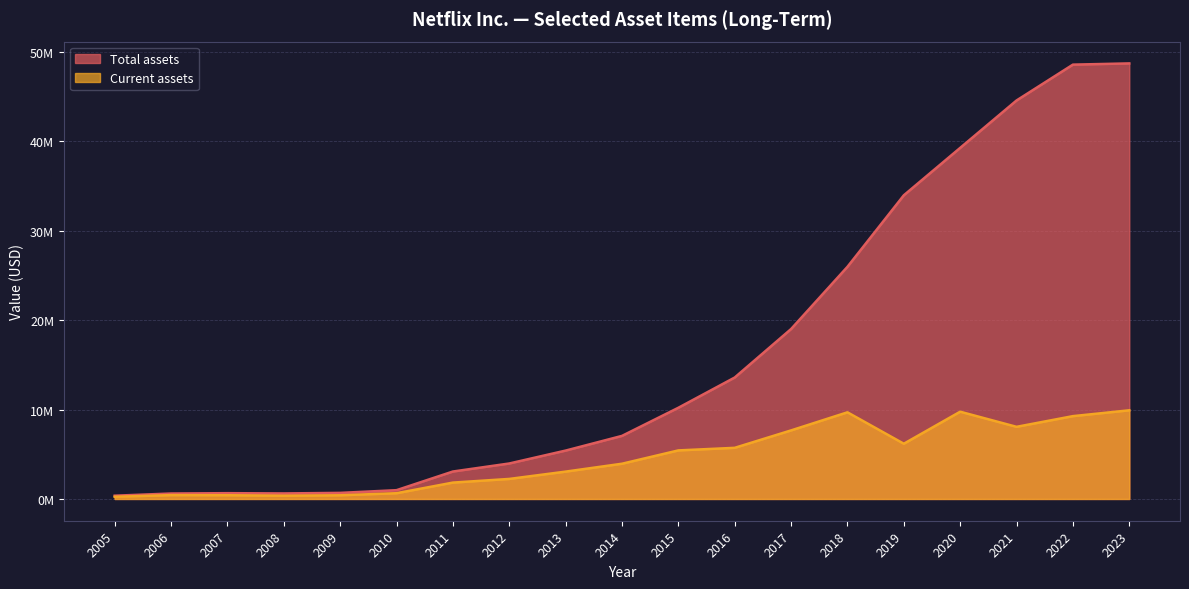

True or false: Total assets and Current assets cross at least once.

False